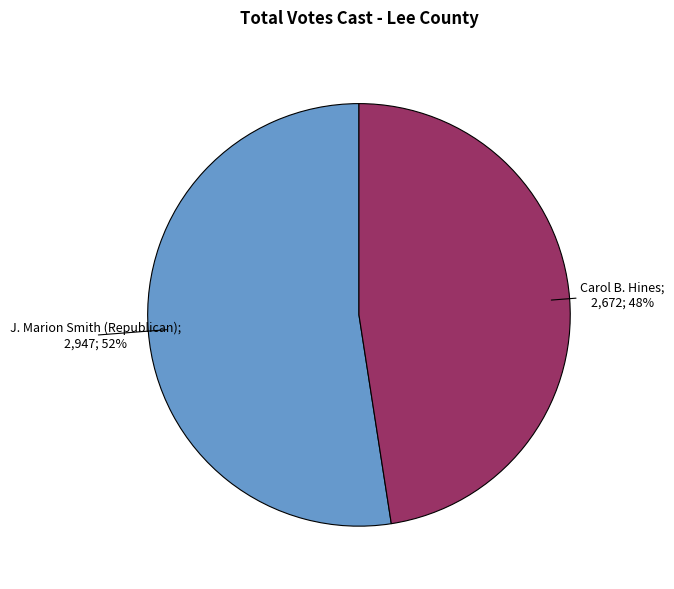

Does any single category account for the majority?

Yes